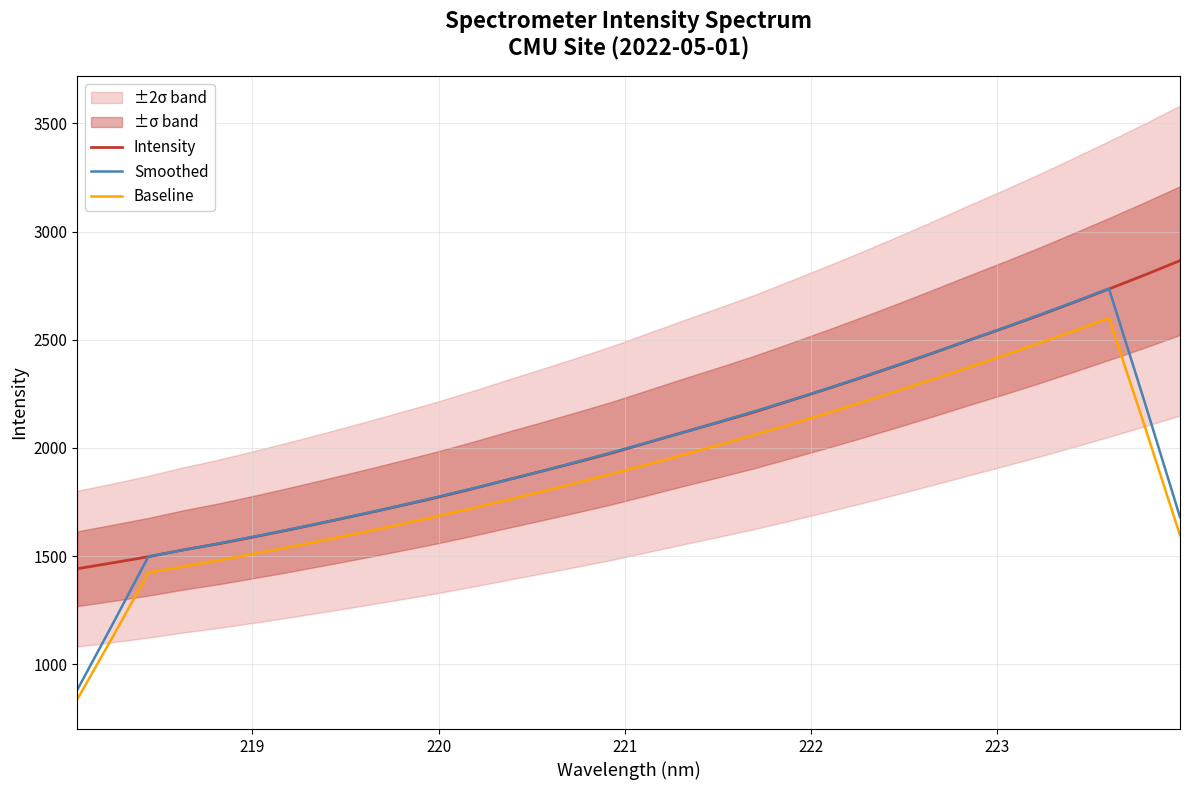

What is the value of the Smoothed point at the 21st from the left?

2218.1